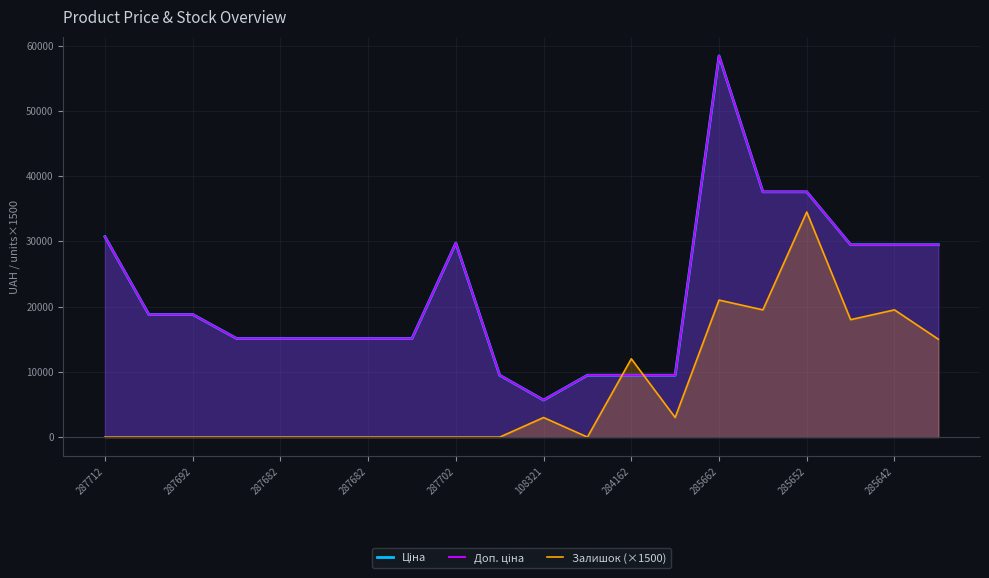

What are all the series names shown in the legend?

Ціна, Доп. ціна, Залишок (×1500)